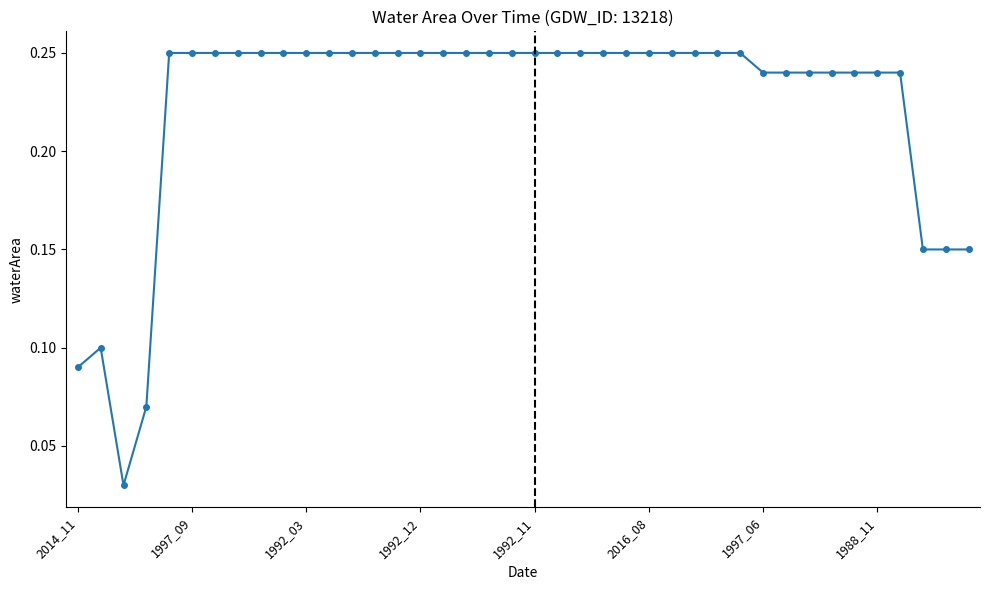

What is the sum of all values?

8.9